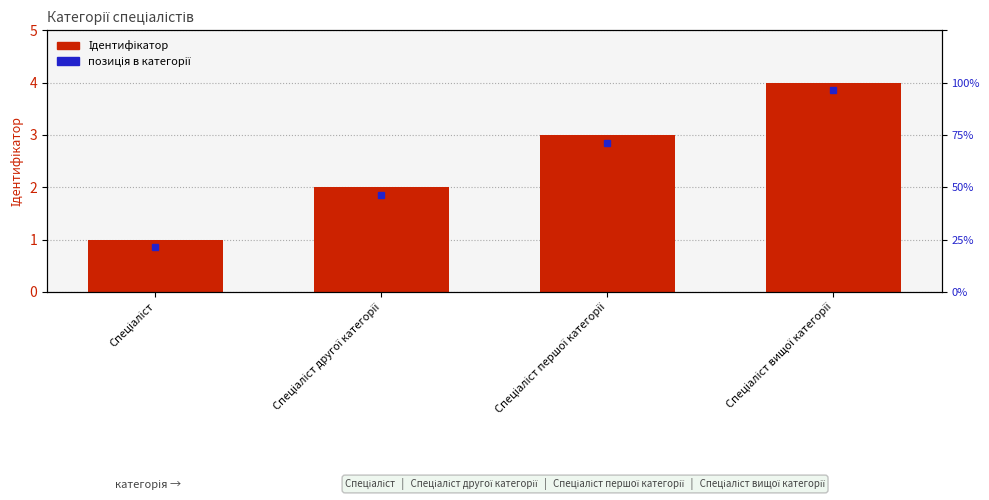

How many data points are less than 3?

2